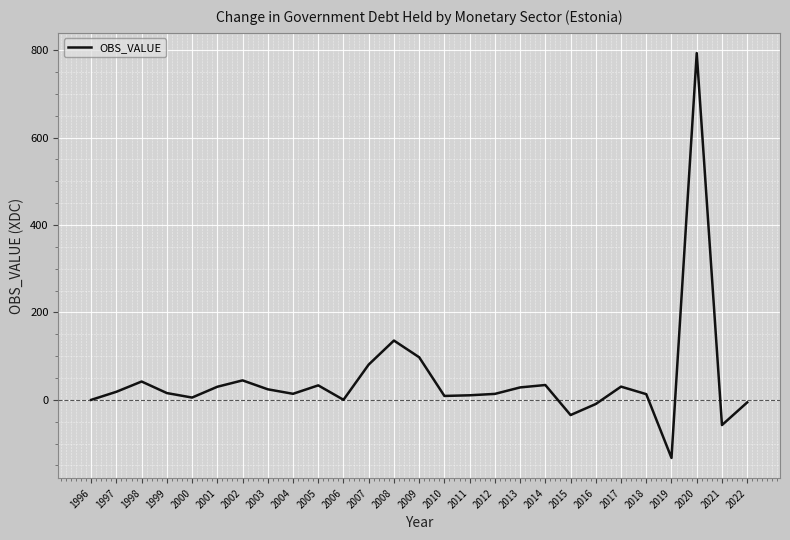

Is this an area chart (filled region under the line)?

No